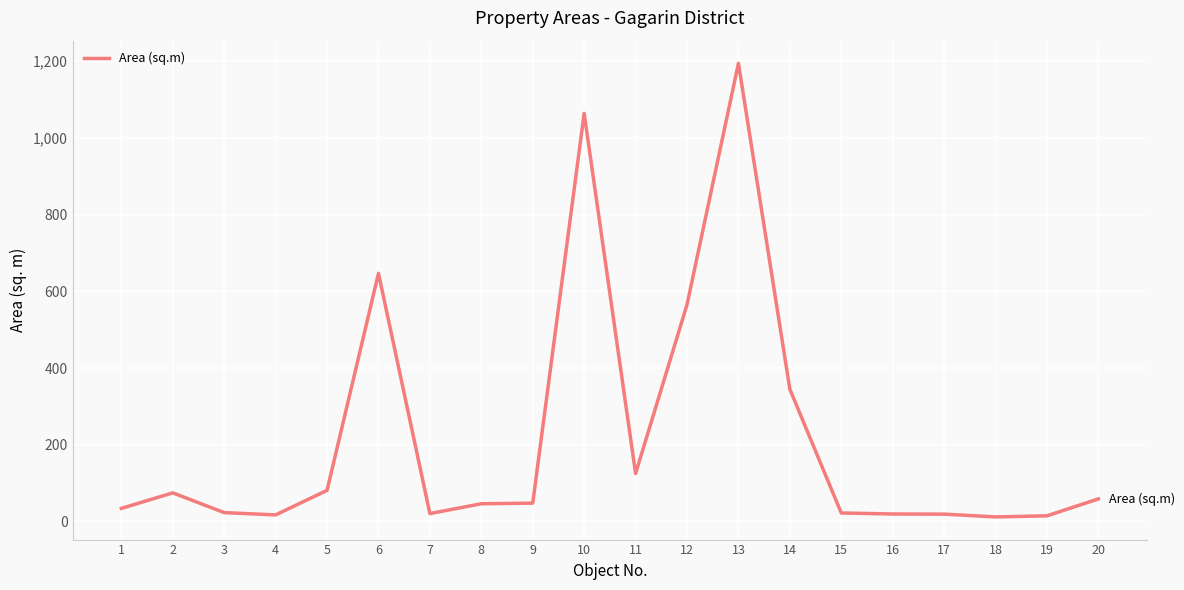

What is the difference between the second highest and second lowest values?

1049.2